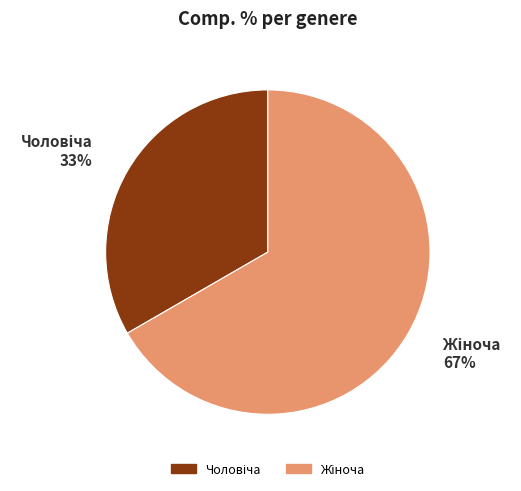

Does any single category account for the majority?

Yes